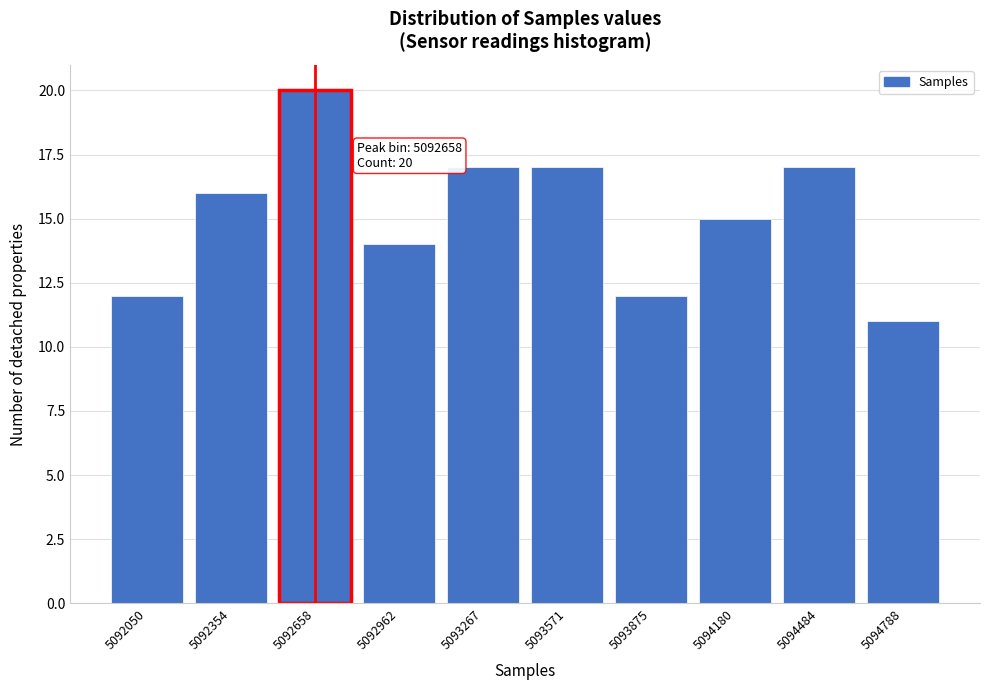

Reading left to right, extract all data points from this chart.

5092050=12	5092354=16	5092658=20	5092962=14	5093267=17	5093571=17	5093875=12	5094180=15	5094484=17	5094788=11